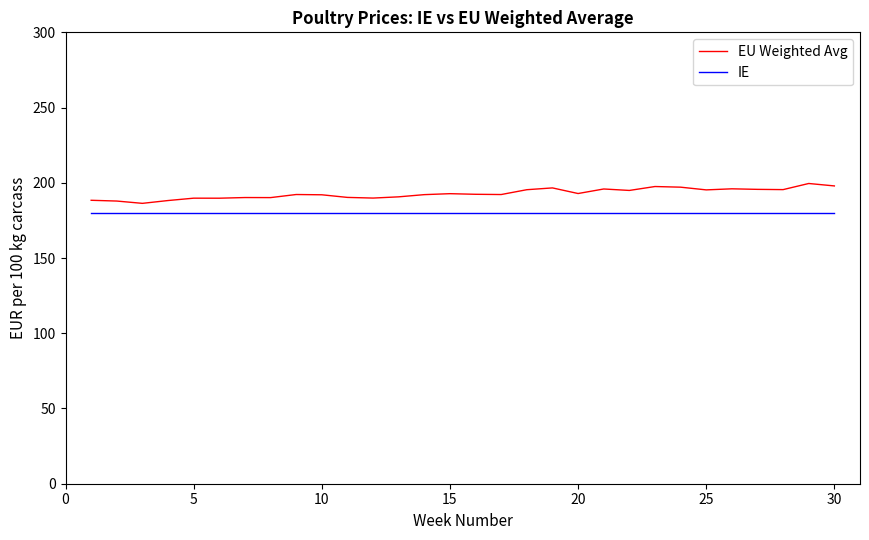

Which series has the largest total across all categories?

EU Weighted Avg